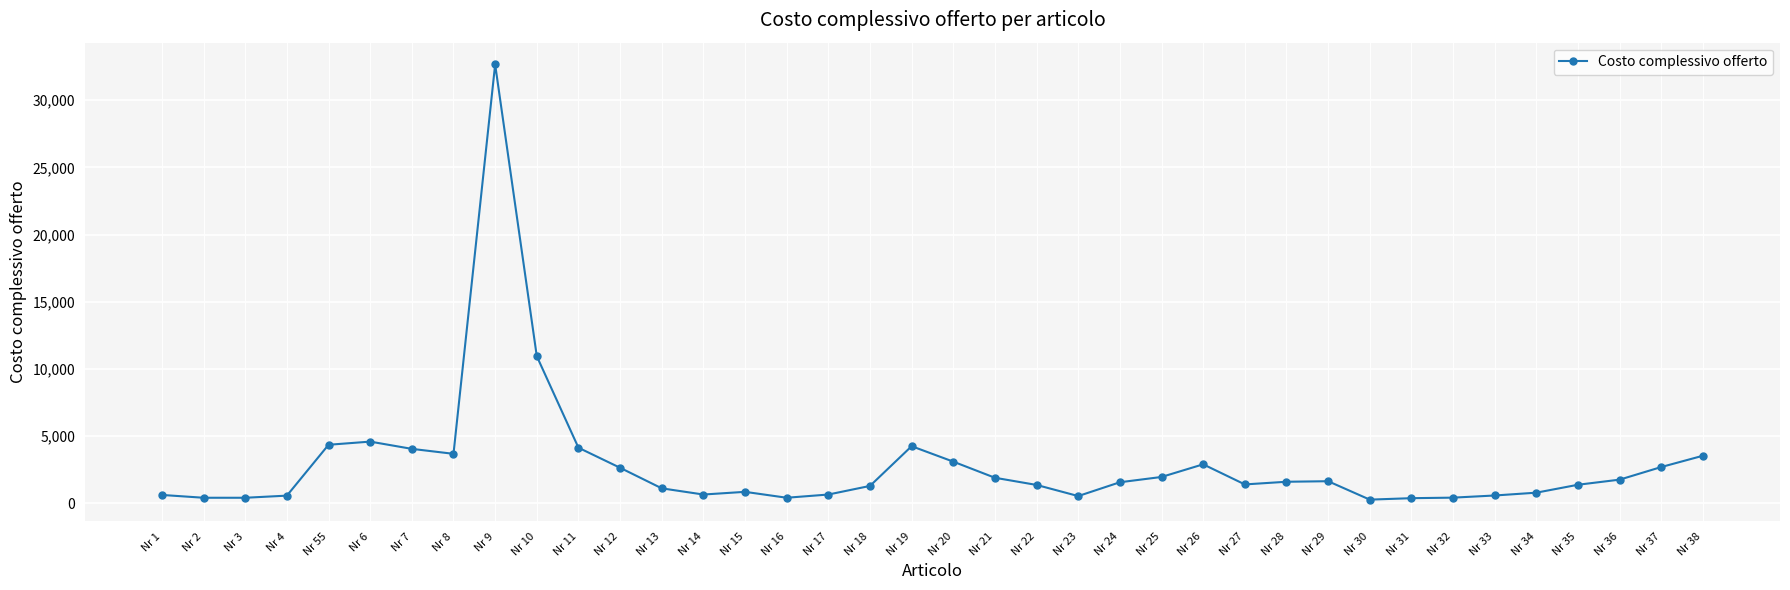

The chart shows a value of 4591.2 at Nr 6. True or false?

True